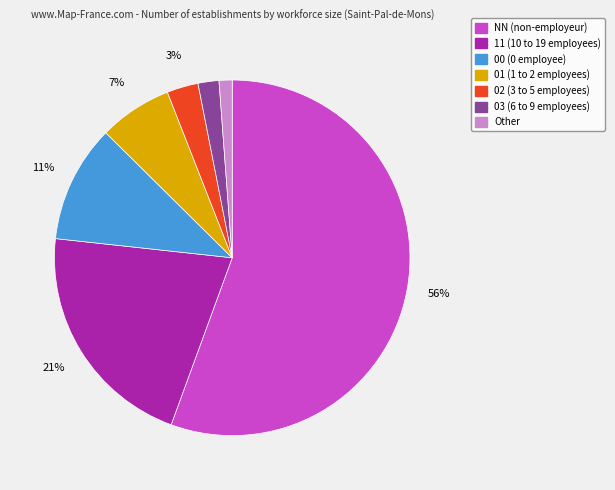

To the nearest percent, what portion does 11 represent?

21%